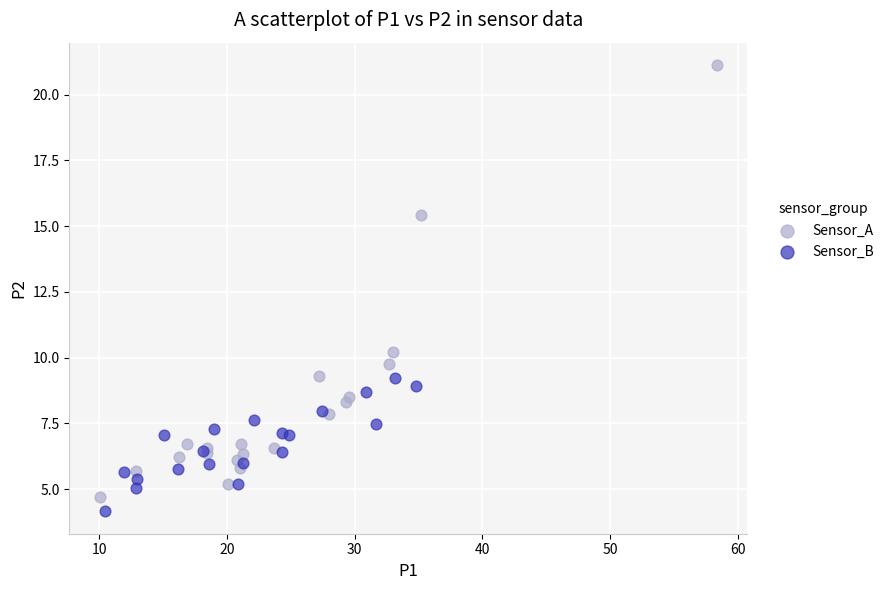

Which series reaches the maximum Y coordinate?

Sensor_A